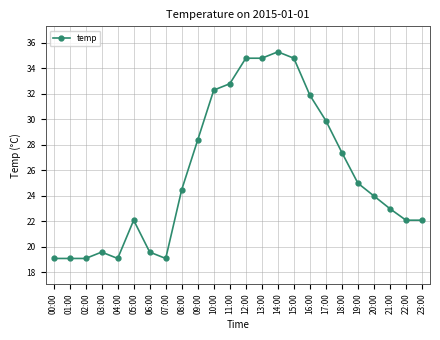

True or false: there are more than 0 points higher than both neighbors.

True